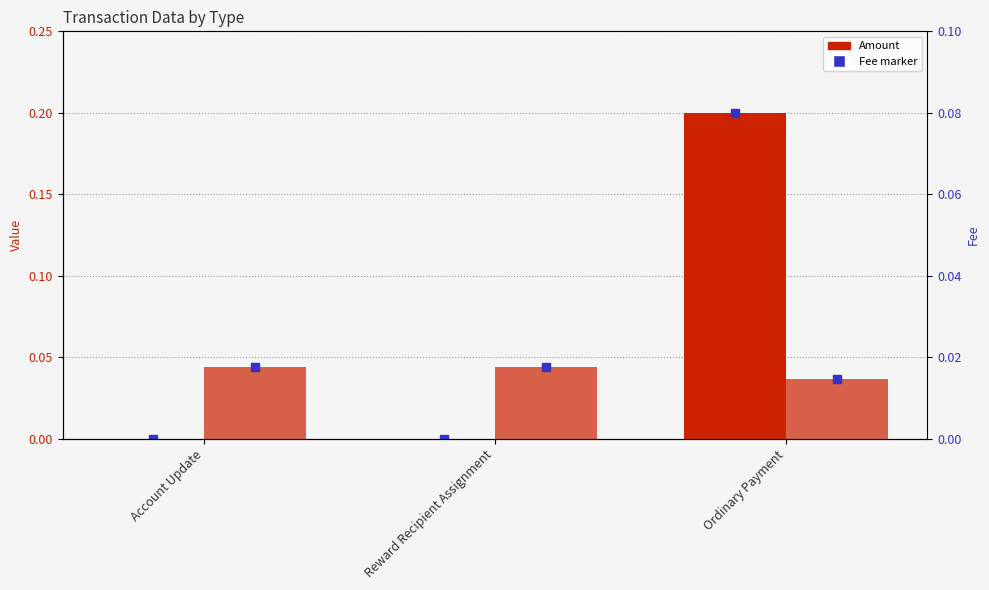

What is the value of the Amount bar at the 3rd from the left?

0.2